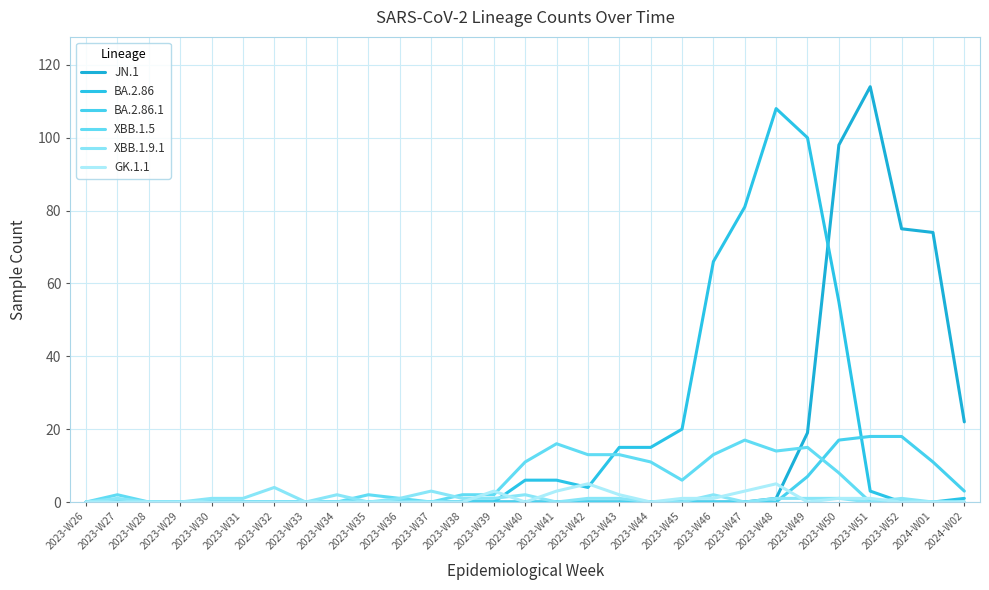

Between 2023-W31 and 2023-W32, which is larger?

2023-W31